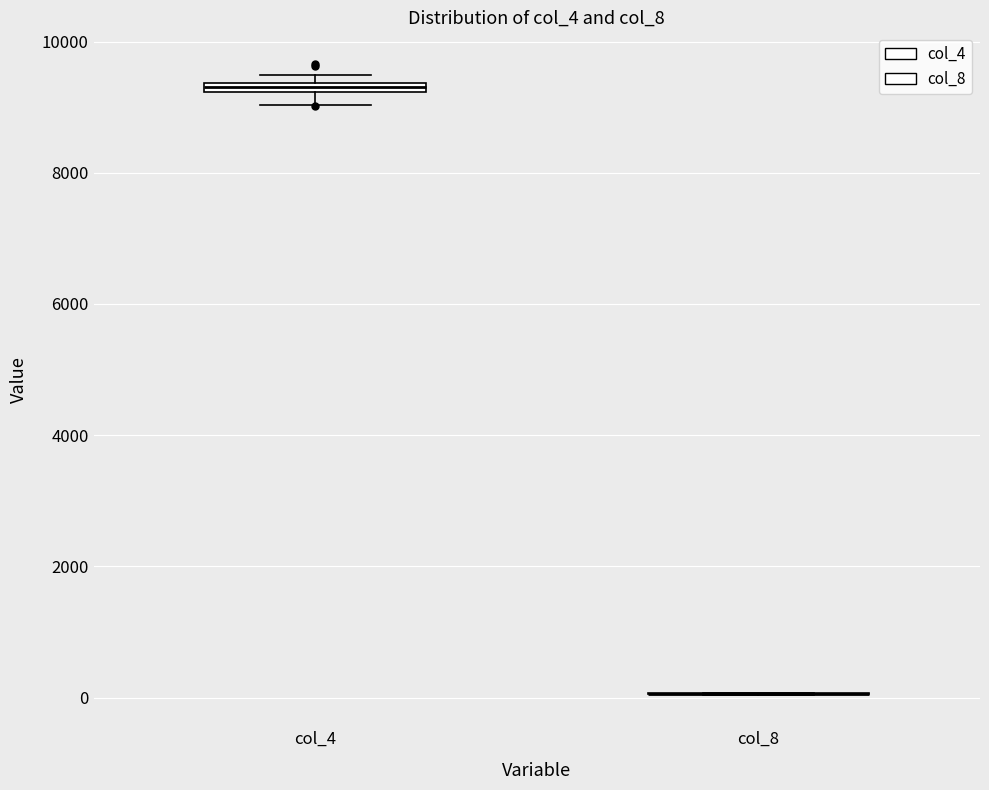

Where is the lower edge of the box for col_4 on the y-axis? The values are not printed on the chart, so give them approximately, as read against the axis.

9200